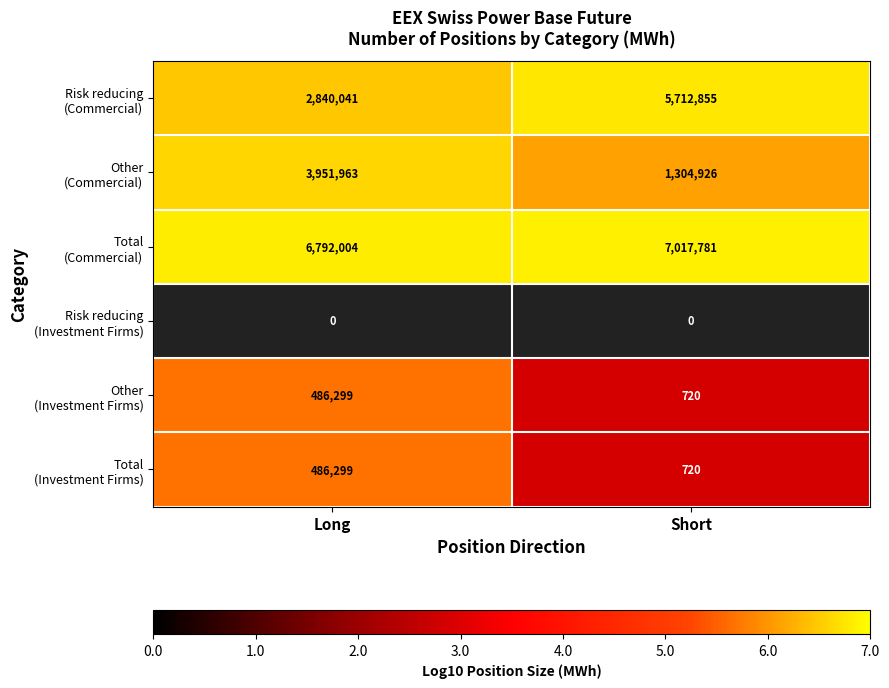

True or false: Other (Investment Firms) has a value of 8.7 at Long.

False